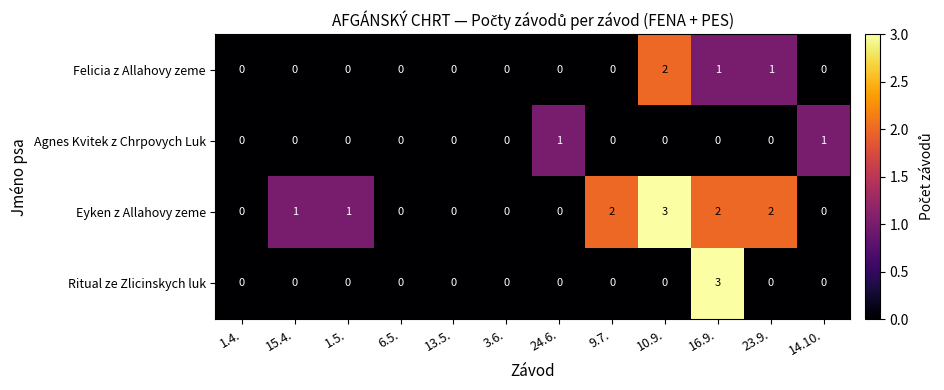

Is it true that Agnes Kvitek z Chrpovych Luk equals 0 at 1.5.?

True